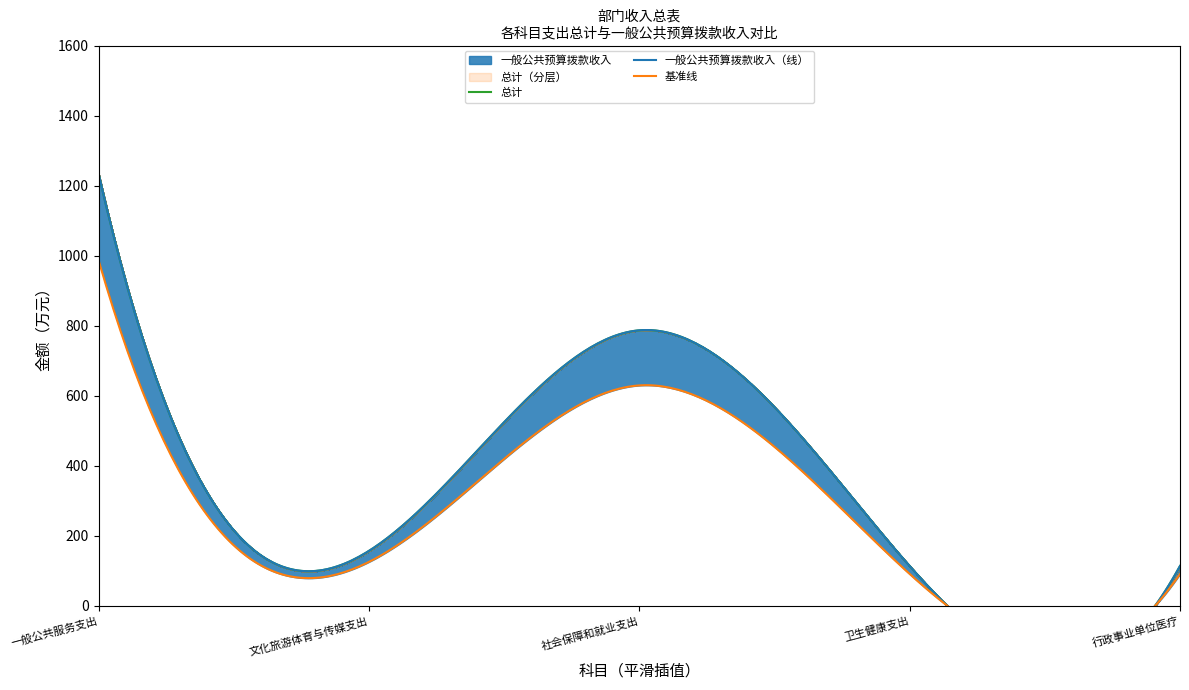

What position from the left is 社会保障和就业支出?

3